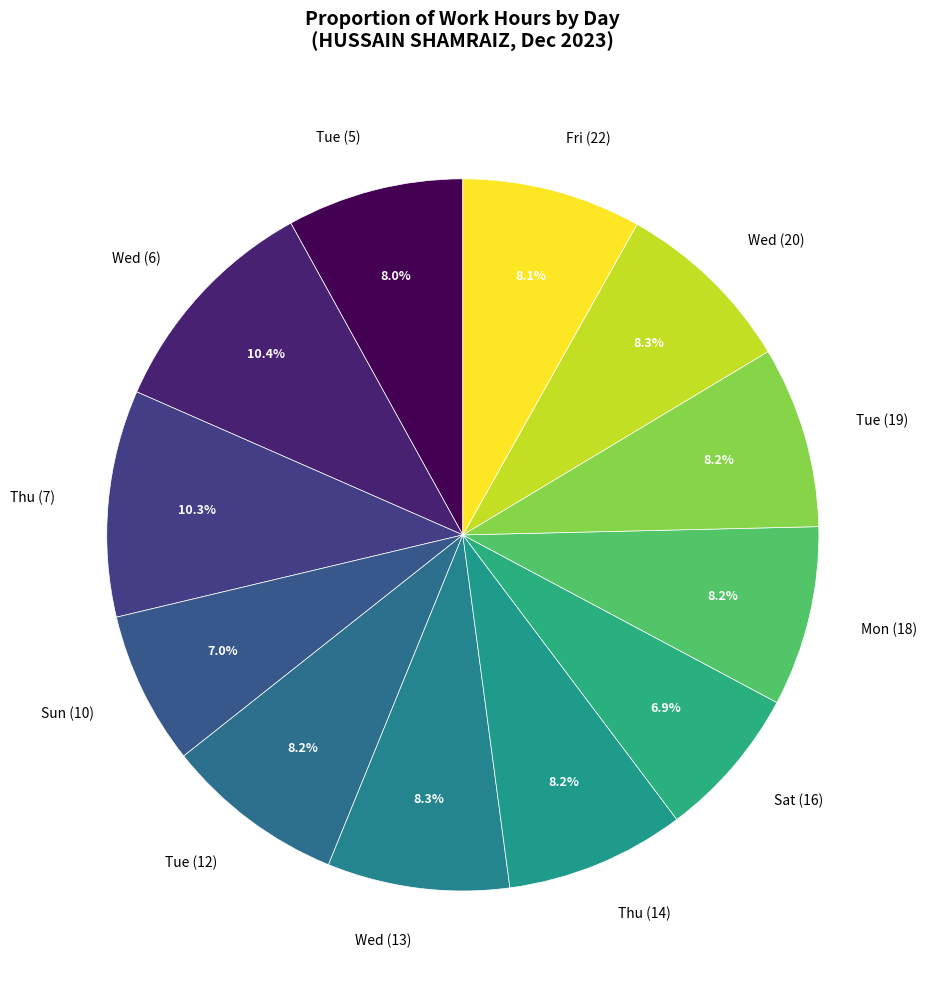

Is there a majority slice in this chart?

No